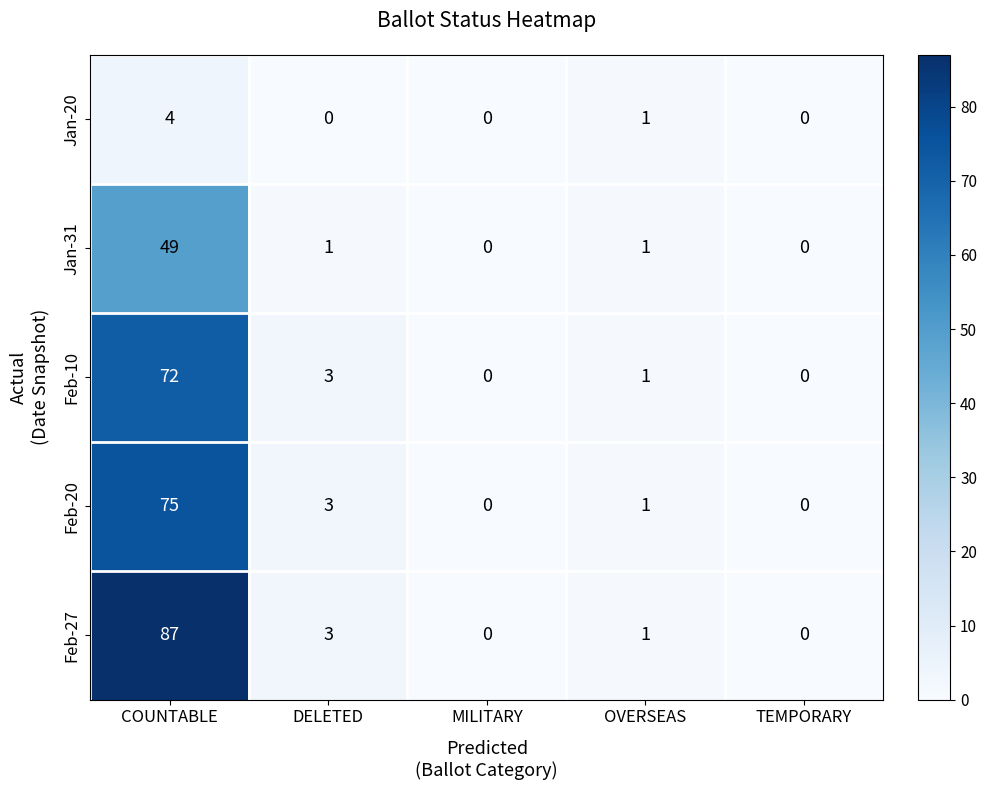

Where does the Feb-20 series first go above 1?

COUNTABLE